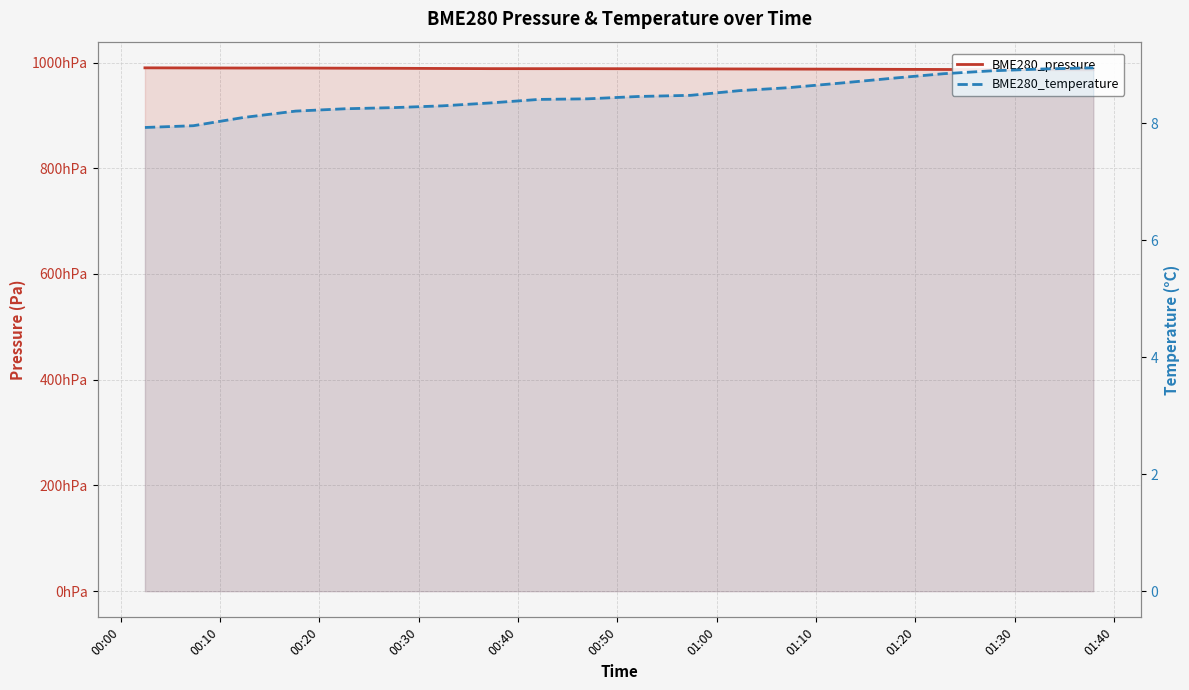

True or false: BME280_temperature and BME280_pressure cross at least once.

False